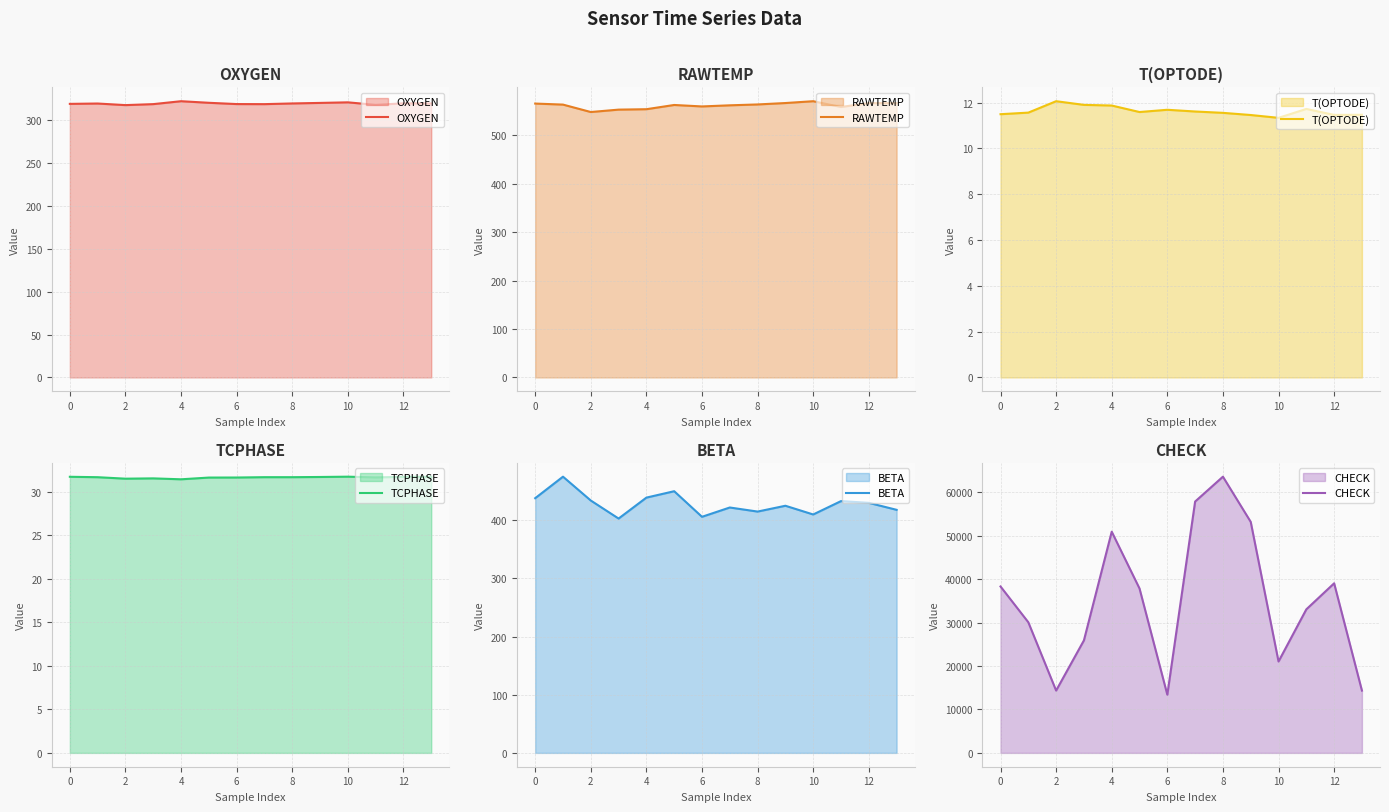

What is the total value across all series at 10?

39209.3